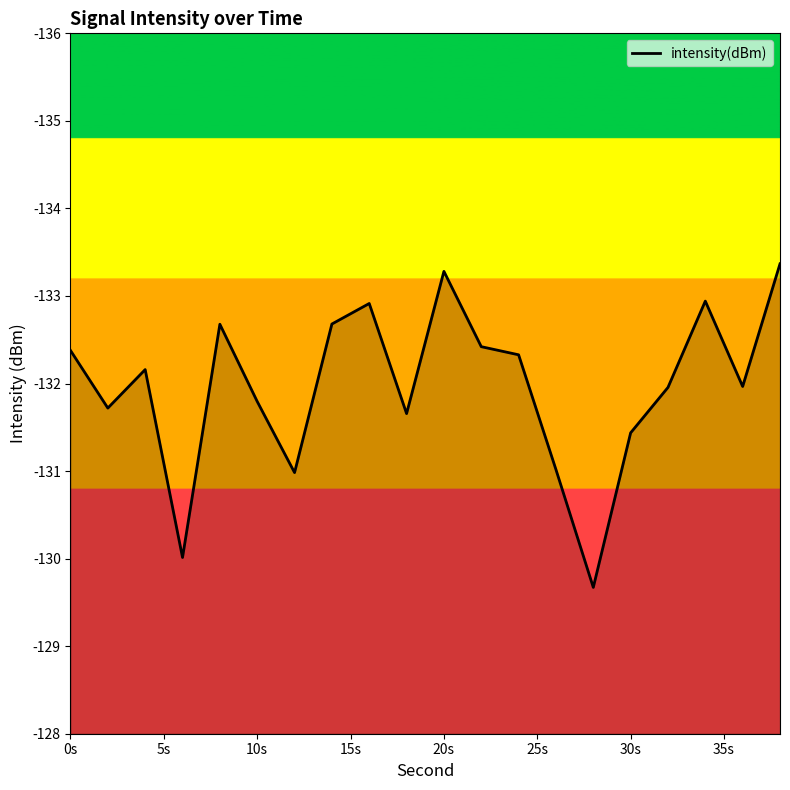

What is the difference between the maximum and minimum values?

3.7